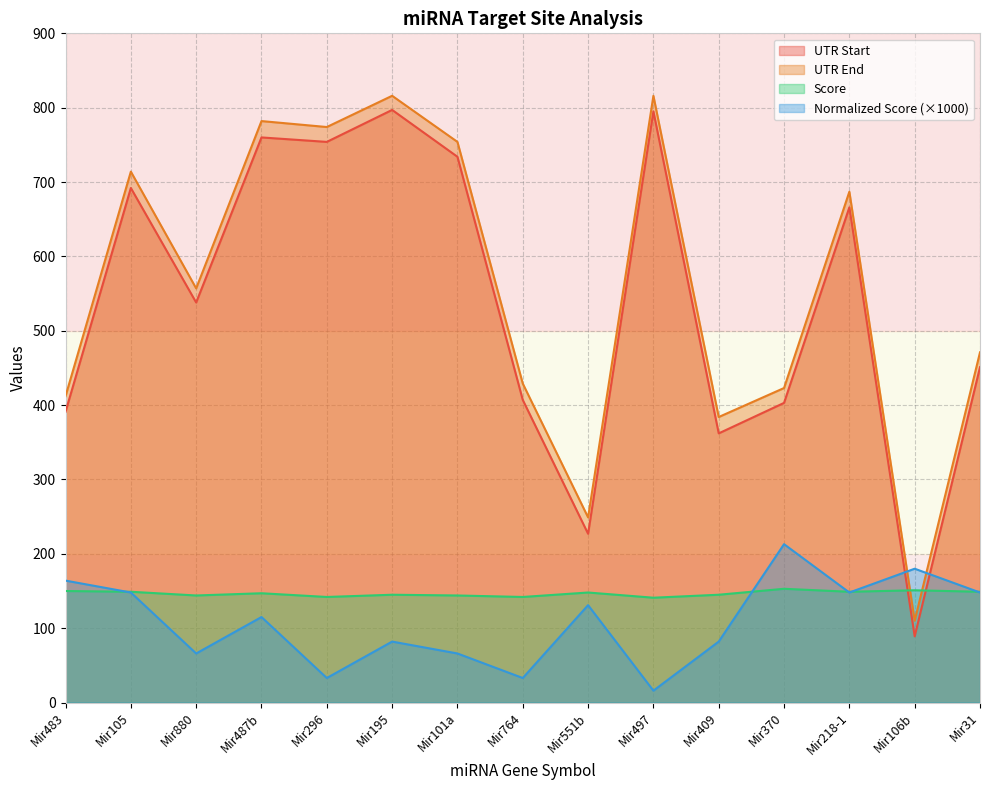

What are all the series names shown in the legend?

UTR Start, UTR End, Score, Normalized Score (×1000)